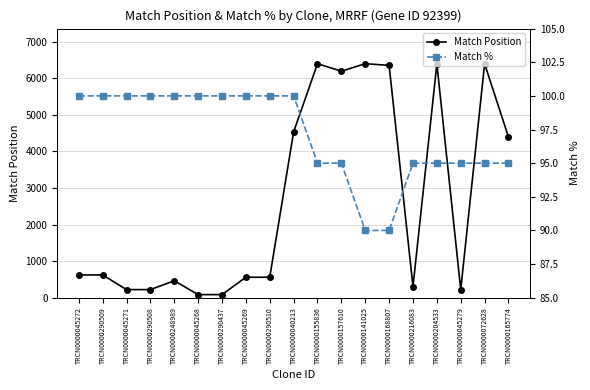

Between TRCN0000045271 and TRCN0000165774, which series saw the biggest shift?

Match Position